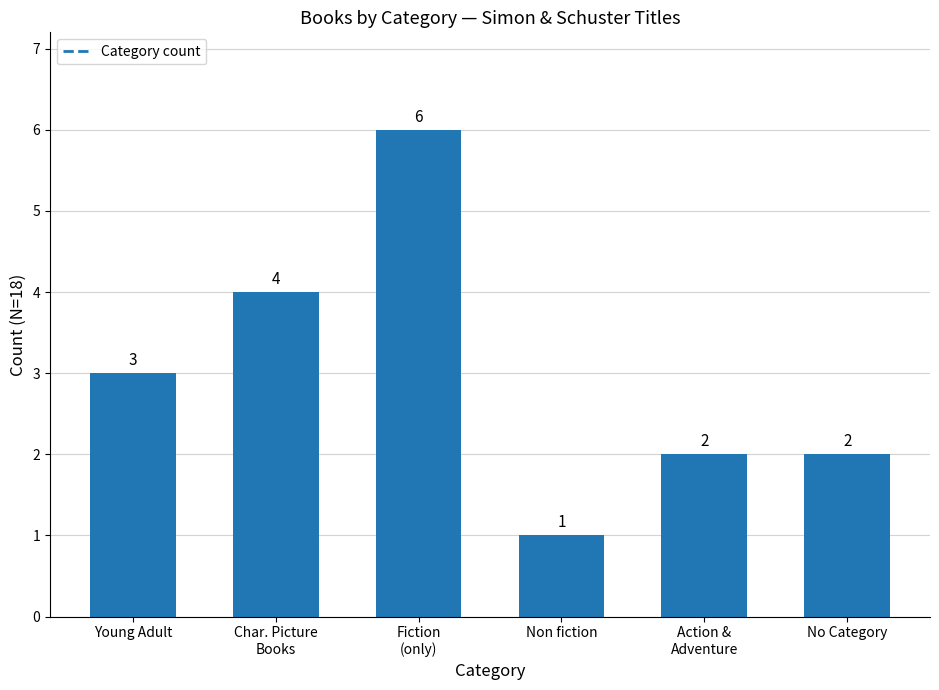

What is the value of the 5th bar from the left?

2